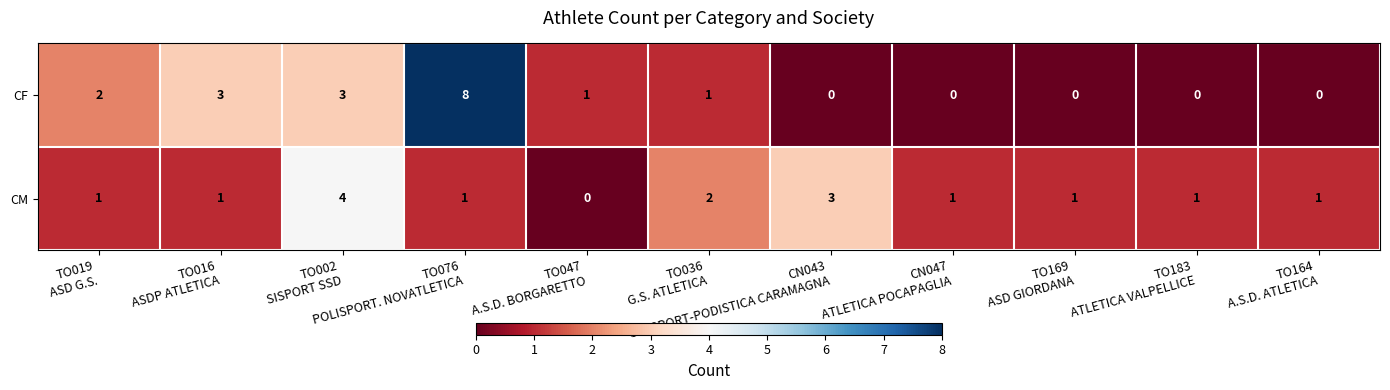

Rank the series at CN047
ATLETICA POCAPAGLIA from lowest to highest value.

CF, CM